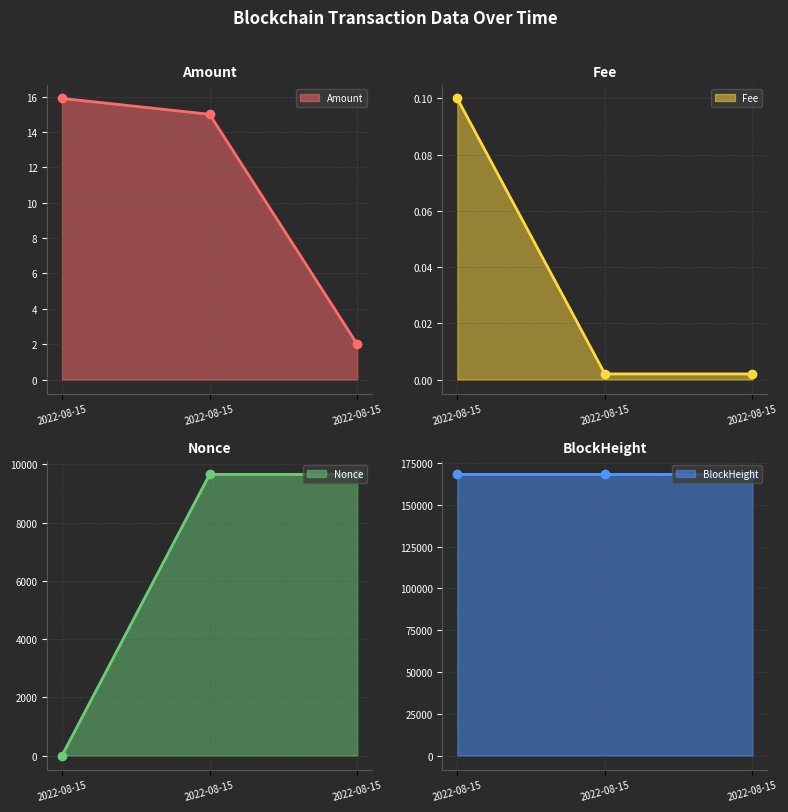

True or false: Fee line has a value of 0.1 at 2022-08-15.

True